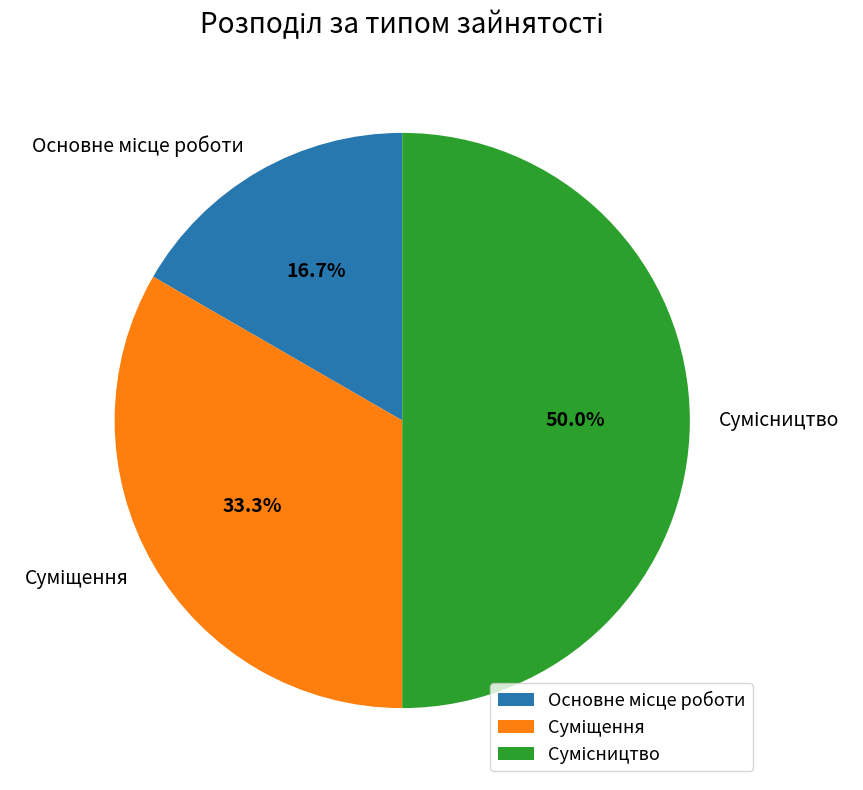

To the nearest percent, what is the difference between the Основне місце роботи and Суміщення slice percentages?

17%